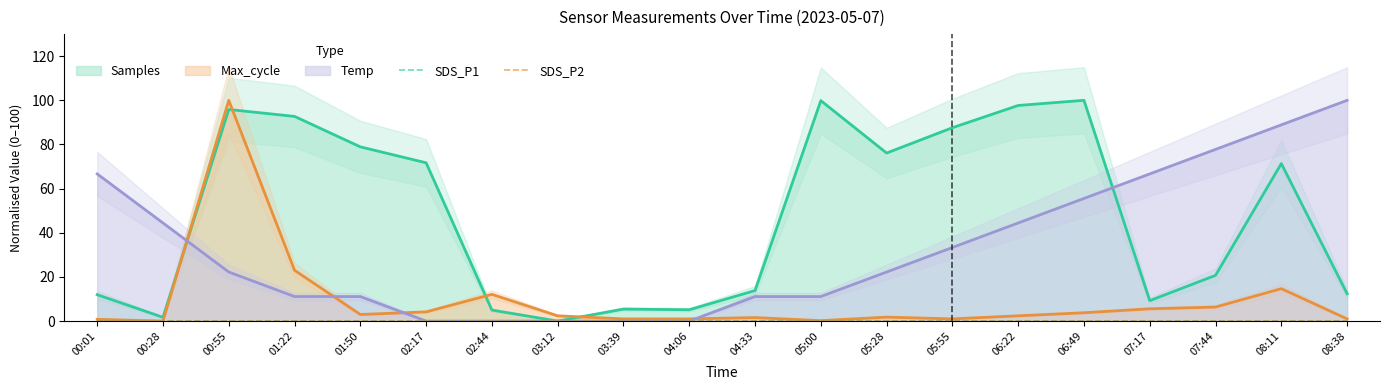

Reading left to right, extract all data points from this chart.

Temp: 66.7	44.4	22.2	11.1	11.1	0.0	0.0	0.0	0.0	0.0	11.1	11.1	22.2	33.3	44.4	55.6	66.7	77.8	88.9	100.0
Max_cycle: 0.8	0.0	100.0	23.0	3.0	4.2	12.1	2.4	1.0	1.0	1.6	0.2	1.8	1.0	2.4	3.8	5.6	6.3	14.7	1.0
Samples: 12.0	1.7	95.9	92.7	78.9	71.7	5.0	0.0	5.4	5.1	13.8	99.9	76.1	87.6	97.7	100.0	9.2	20.7	71.4	12.4